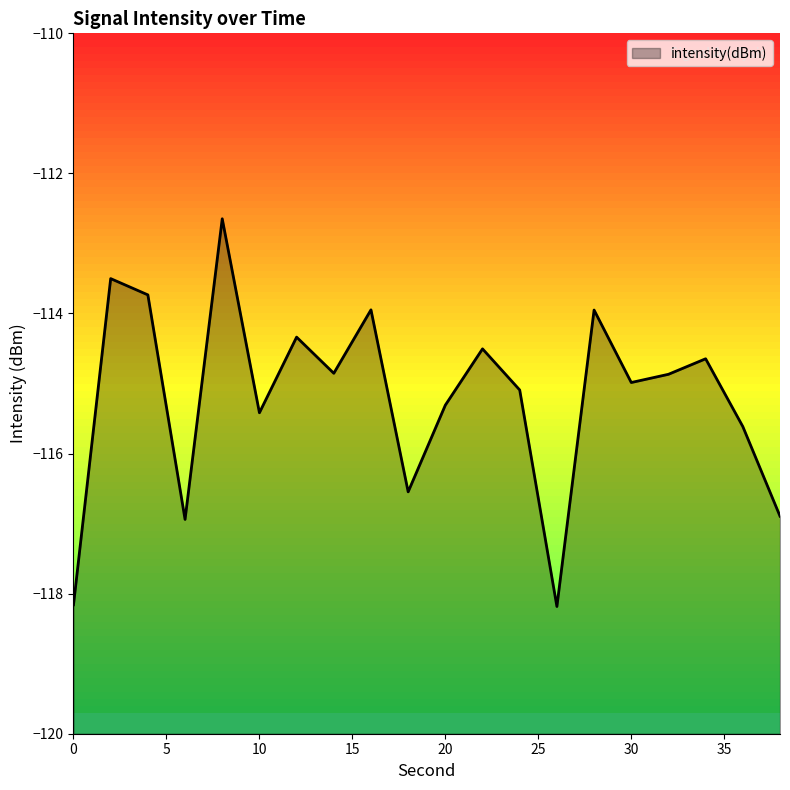

At which label does the data first exceed -114?

2